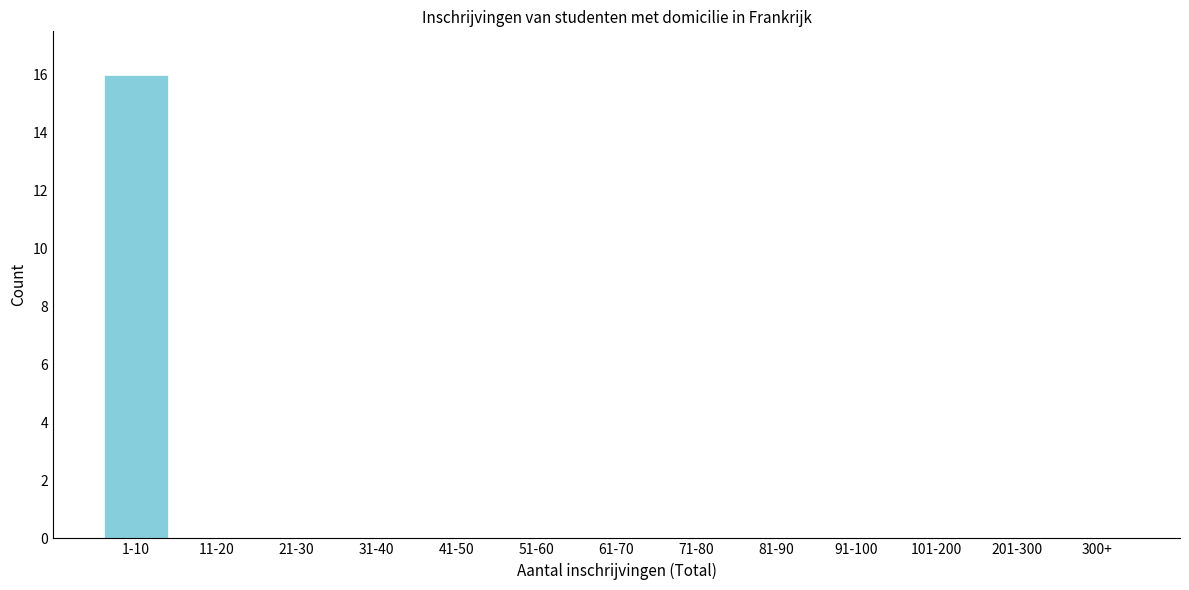

What is the sum of all values?

16